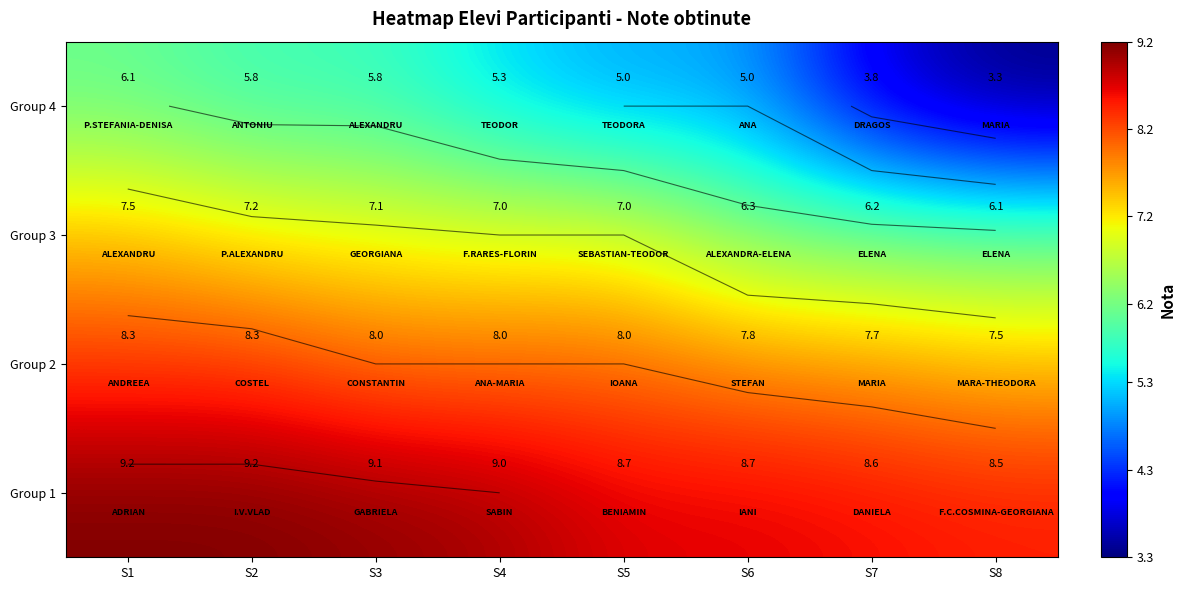

Which series changed the most between S1 and S4?

Group 4